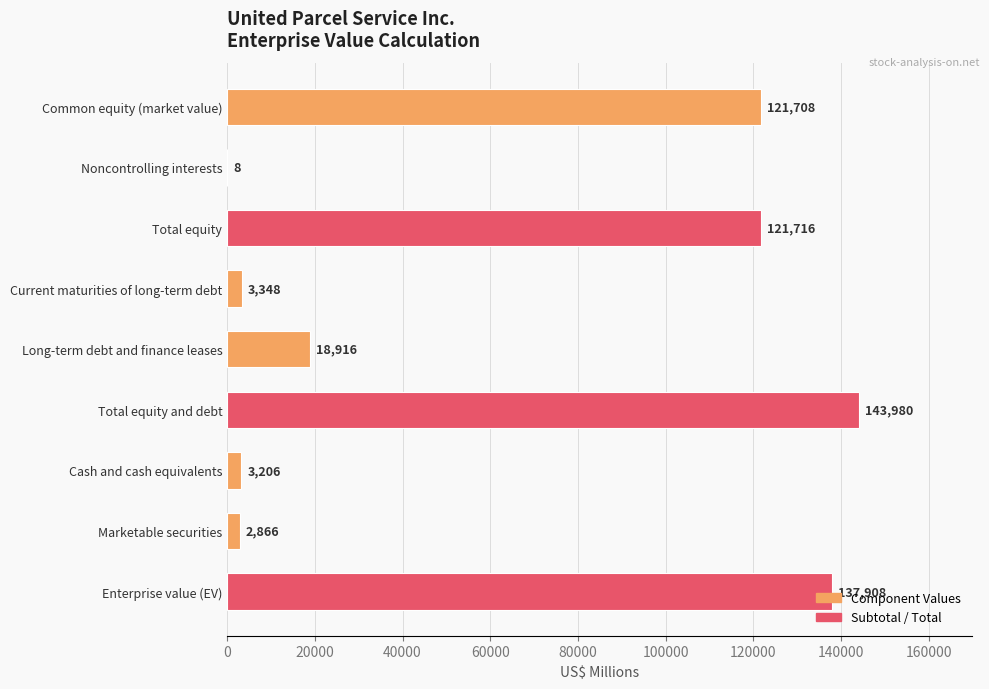

What is the maximum value shown in the chart?

143980